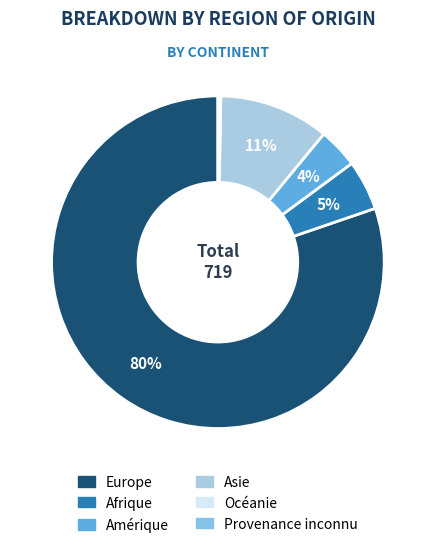

Which category has the biggest portion of the pie?

Europe